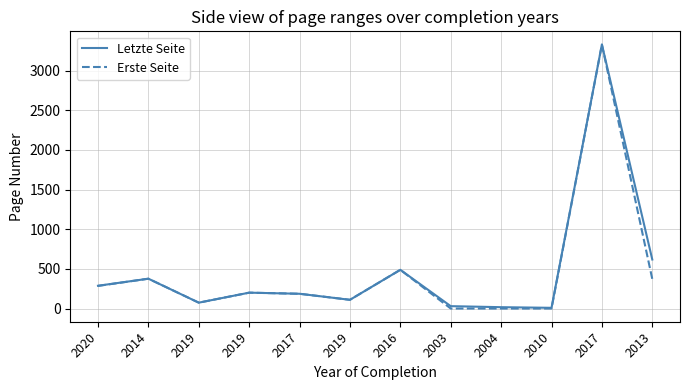

What is the difference between the maximum and second lowest values in the Erste Seite series?

3327